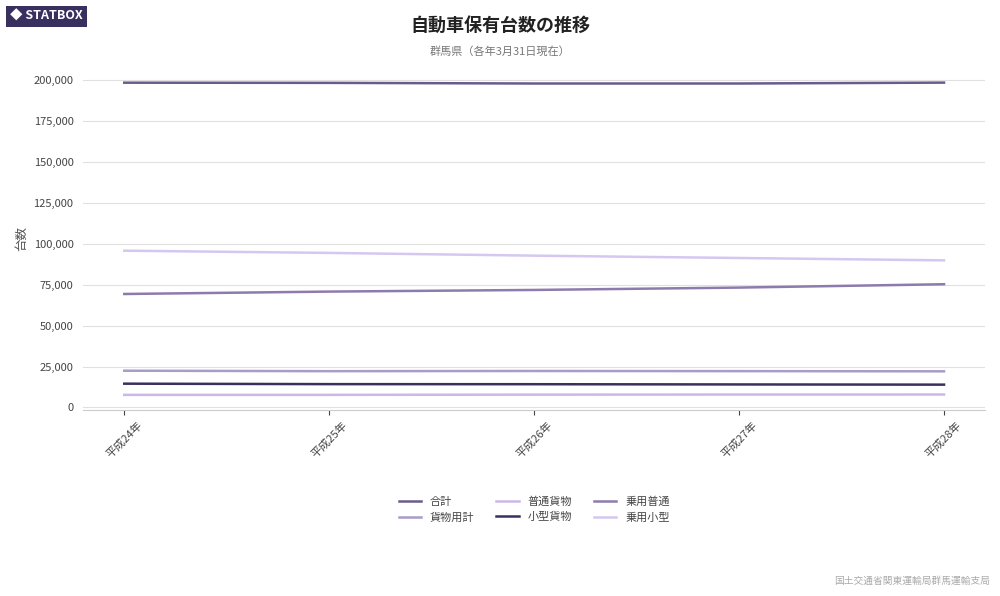

Between 平成26年 and 平成27年, which is larger?

平成27年